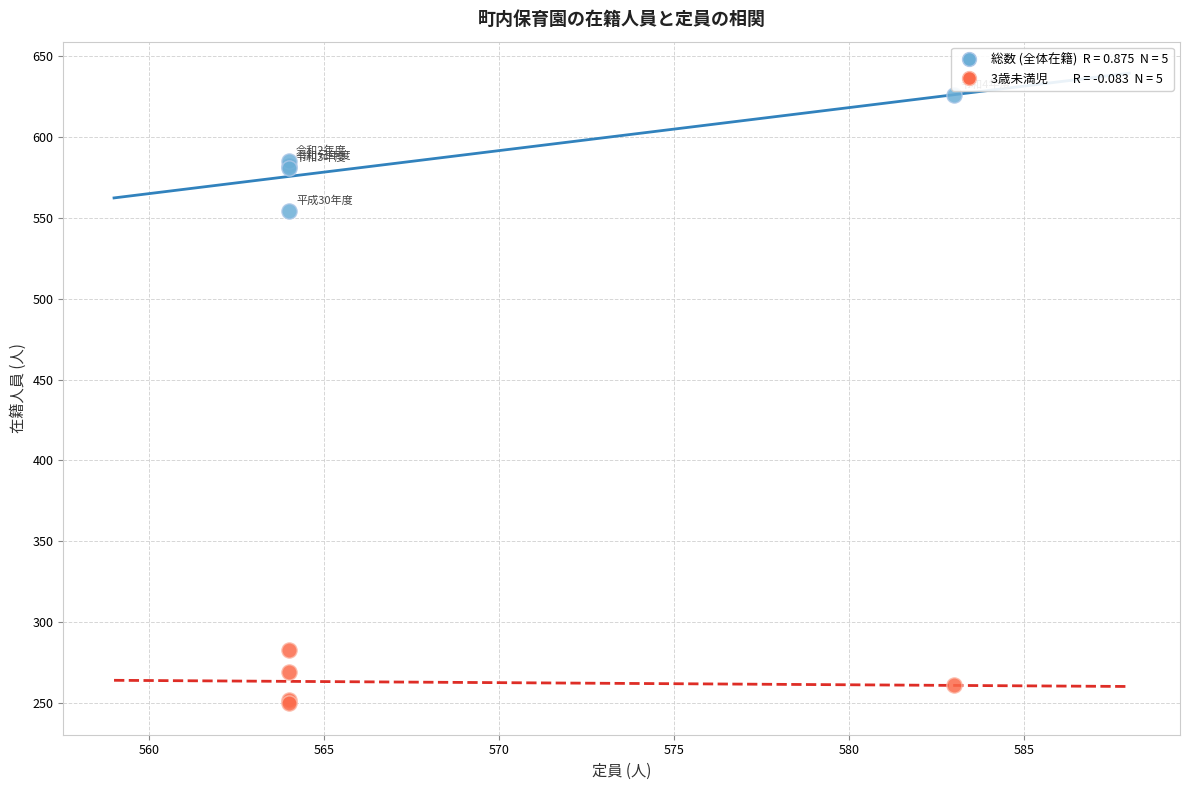

Across all series, what Y value is closest to 438?

554